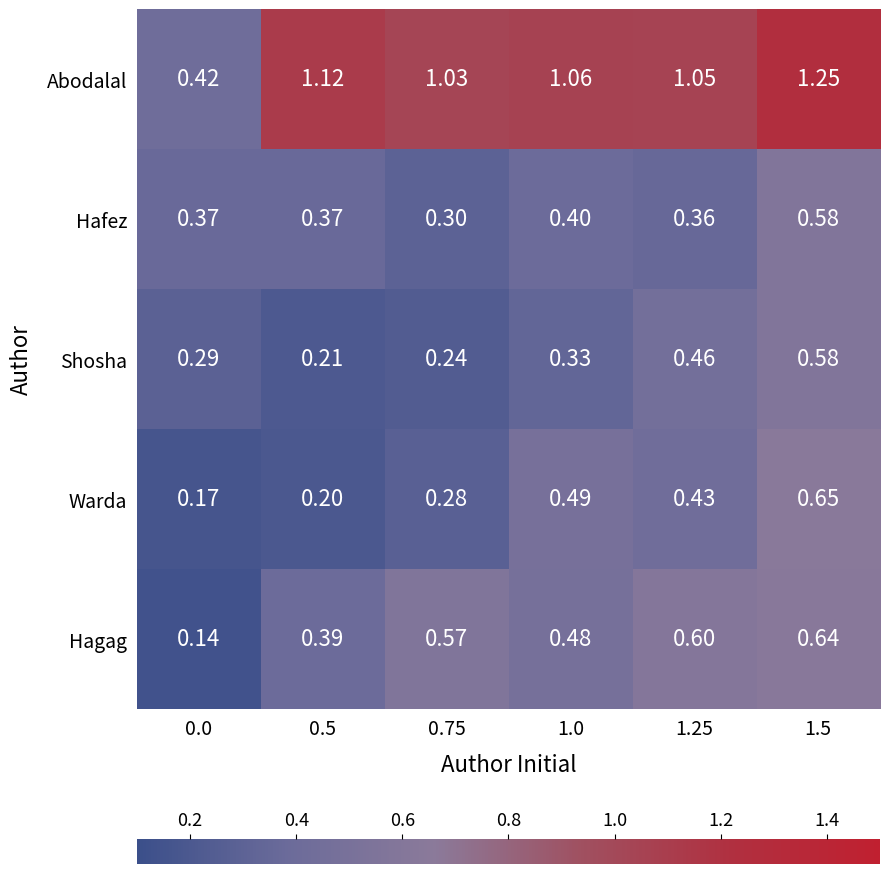

At how many categories does at least one series exceed 0?

6